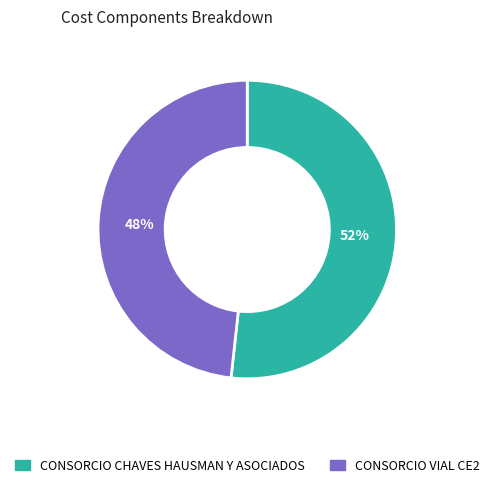

To the nearest percent, what is the average slice percentage?

50%